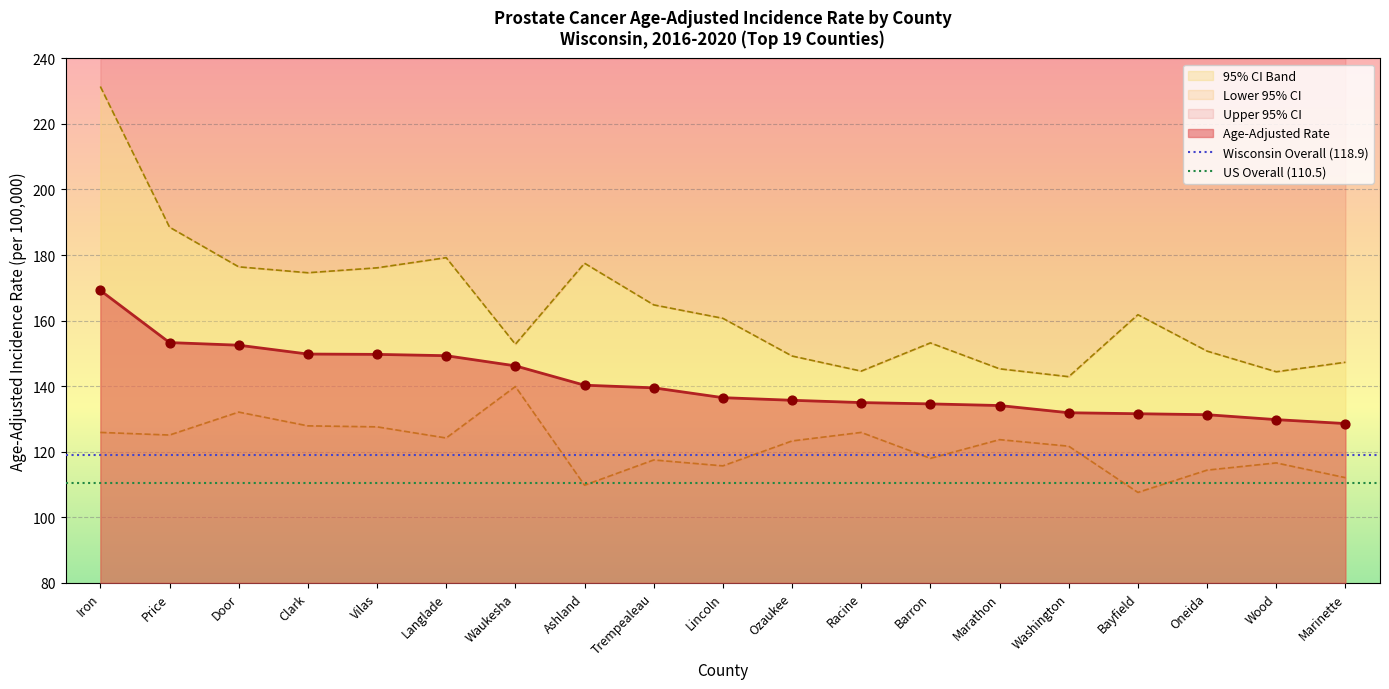

True or false: Age-Adjusted Rate has a value of 67.7 at Marathon.

False